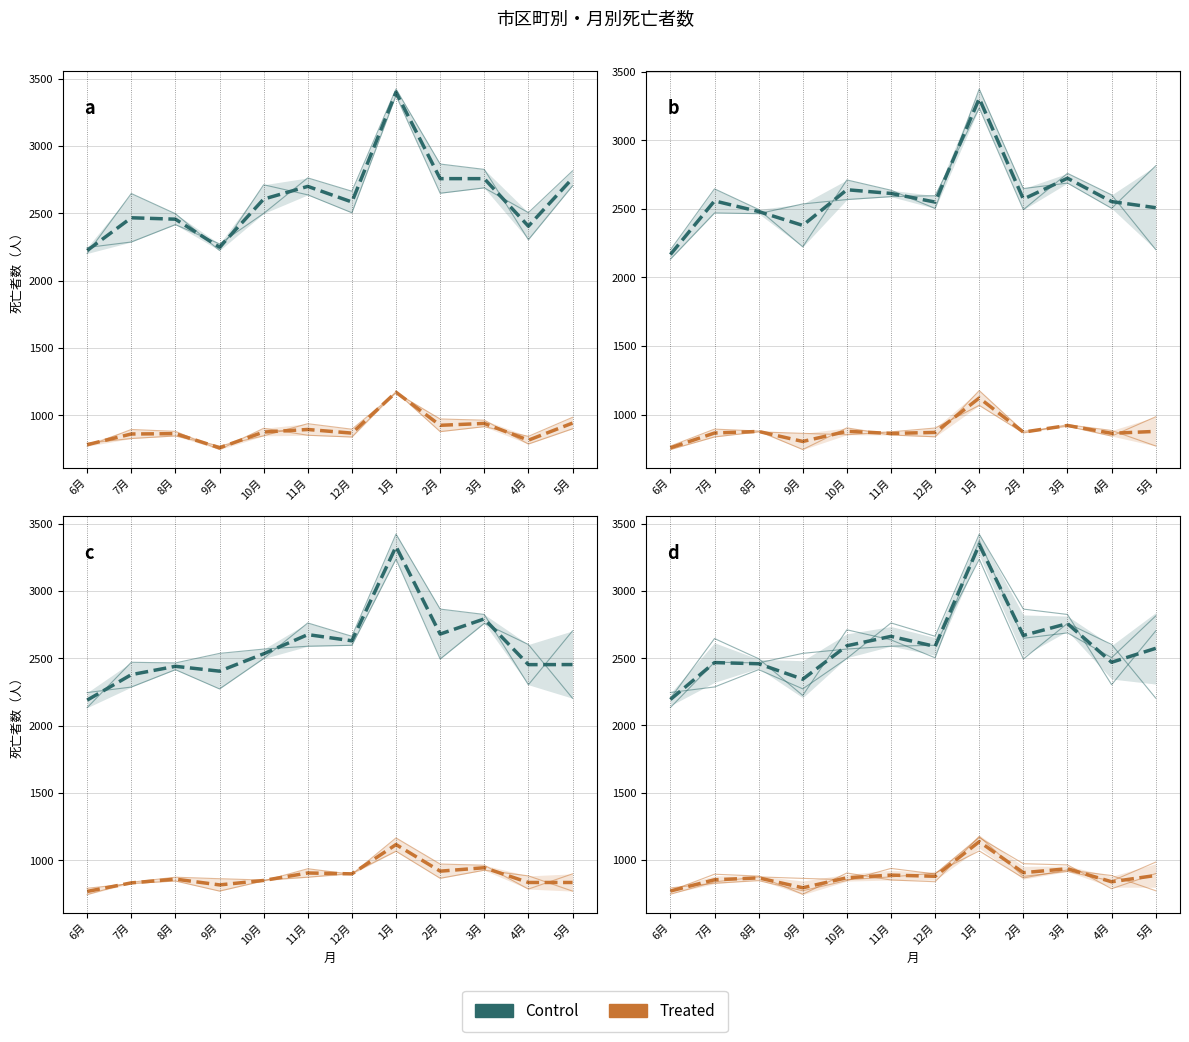

What is the approximate value of Treated at 11月?

887.3